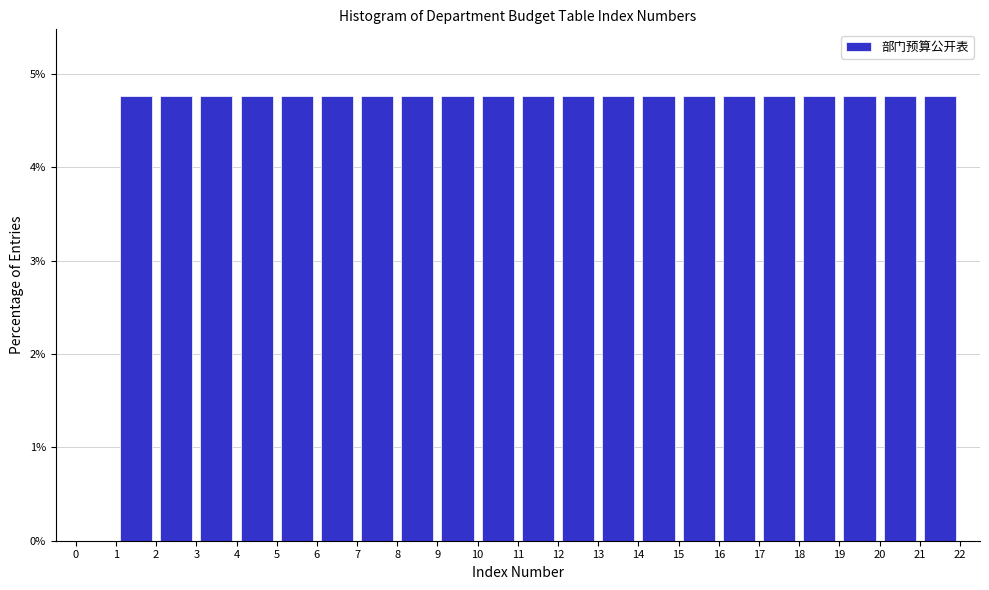

Reading left to right, list every bar in this chart as the range it spans on the x-axis followed by its height. The values are not printed on the chart, so give them approximately, as read against the axis.

0 to 1: 0
1 to 2: 4.8
2 to 3: 4.8
3 to 4: 4.8
4 to 5: 4.8
5 to 6: 4.8
6 to 7: 4.8
7 to 8: 4.8
8 to 9: 4.8
9 to 10: 4.8
10 to 11: 4.8
11 to 12: 4.8
12 to 13: 4.8
13 to 14: 4.8
14 to 15: 4.8
15 to 16: 4.8
16 to 17: 4.8
17 to 18: 4.8
18 to 19: 4.8
19 to 20: 4.8
20 to 21: 4.8
21 to 22: 4.8